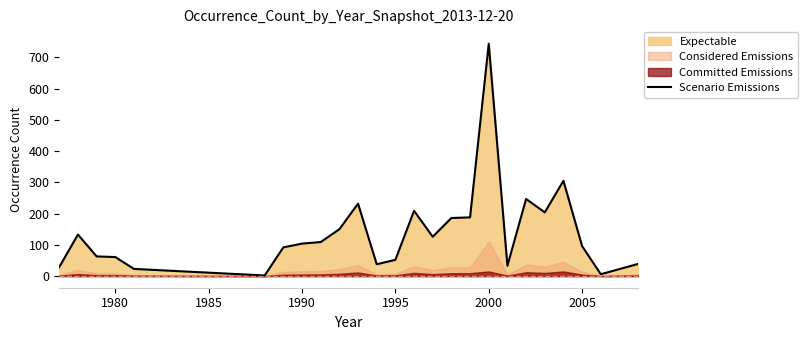

What is the smallest value displayed?

2